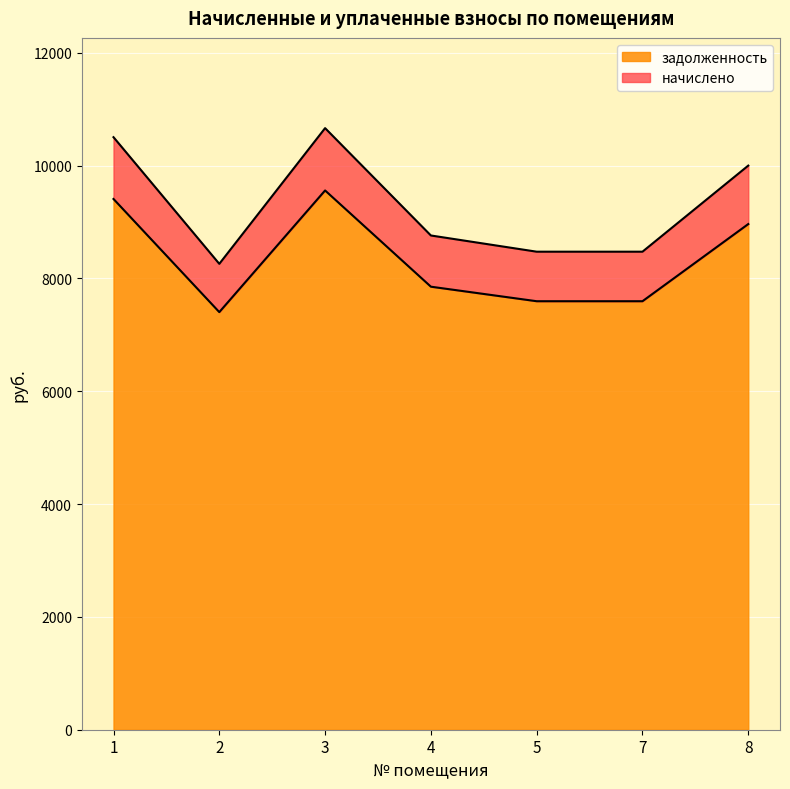

What is the approximate value of задолженность at 3?

9558.7